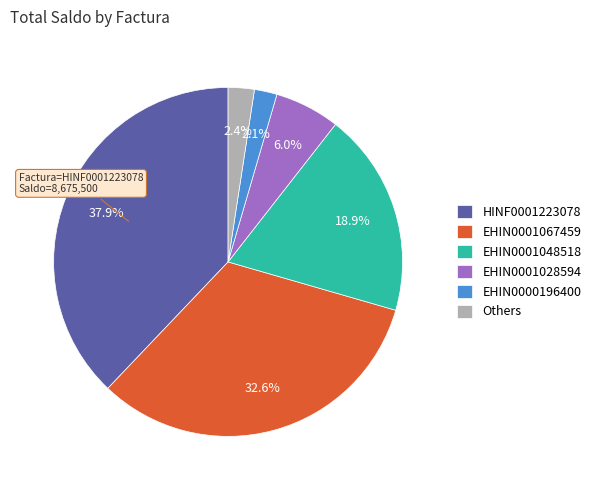

The EHIN0001067459 slice represents 33% of the pie. True or false?

True